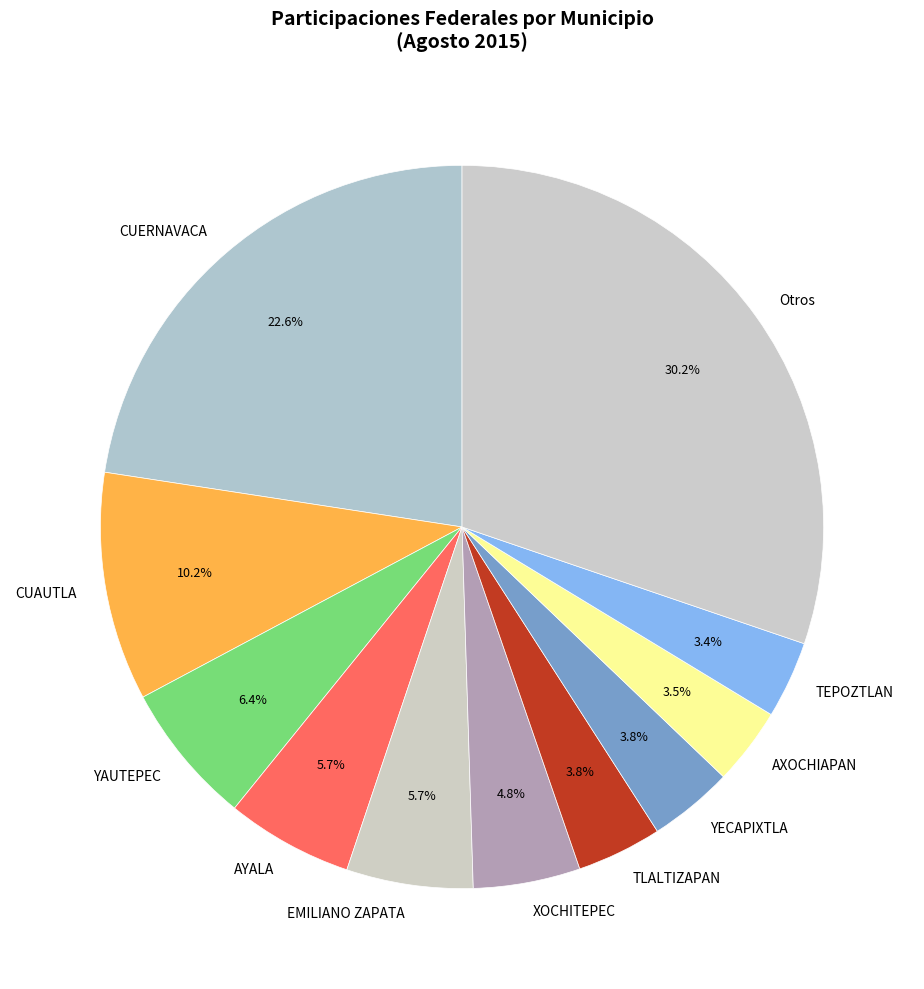

Does AYALA account for over 50% of the chart?

No